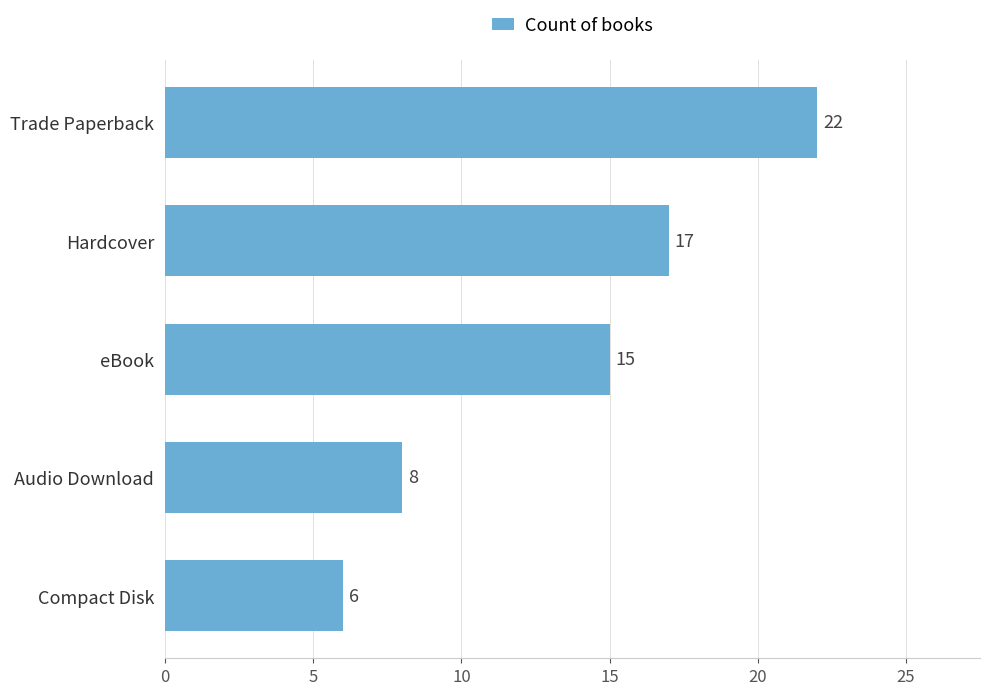

List the labels in order of value, smallest first.

Compact Disk, Audio Download, eBook, Hardcover, Trade Paperback